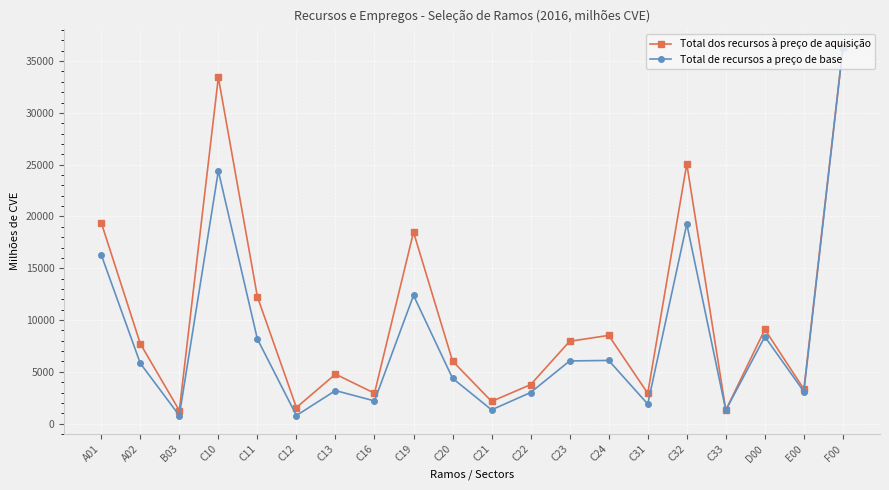

What is the minimum value shown in the chart?

777.1